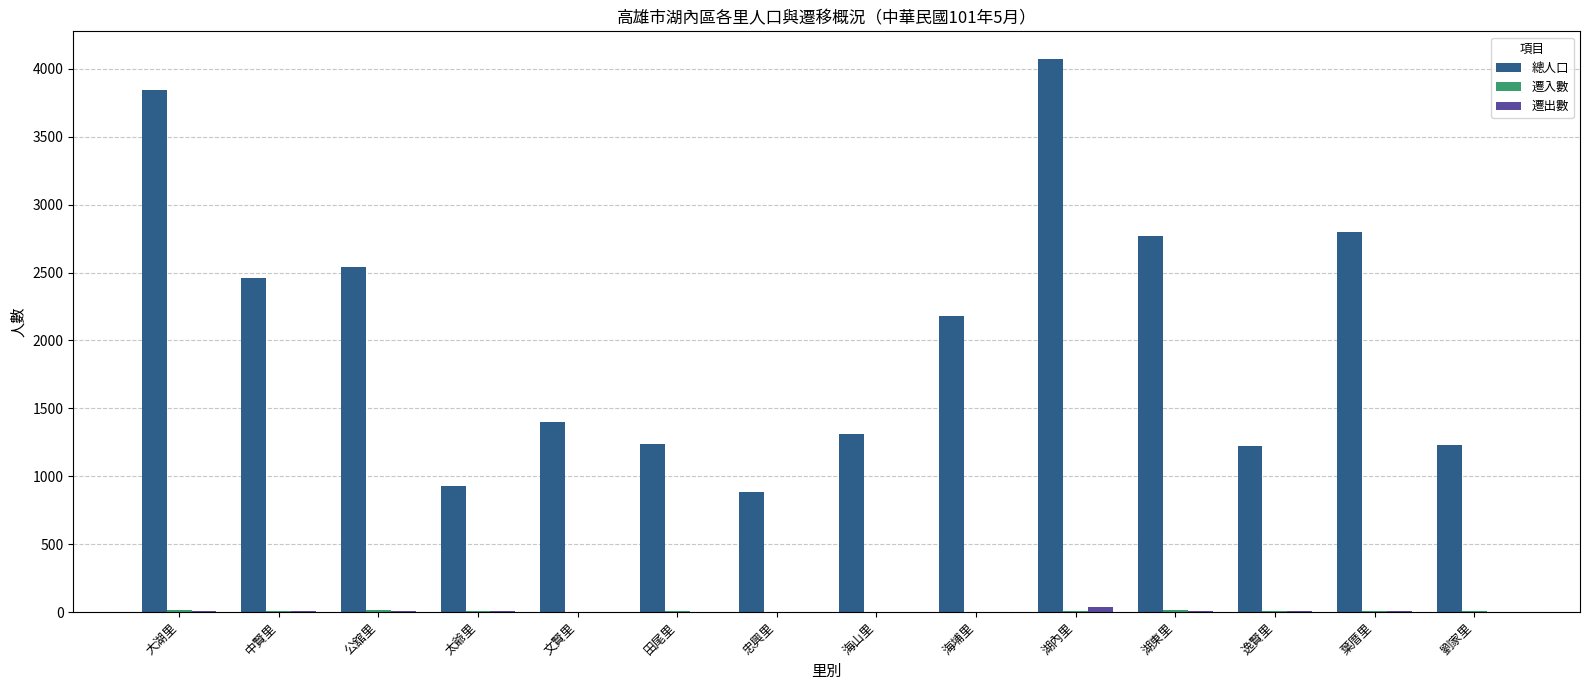

How many categories are shown in the chart?

14